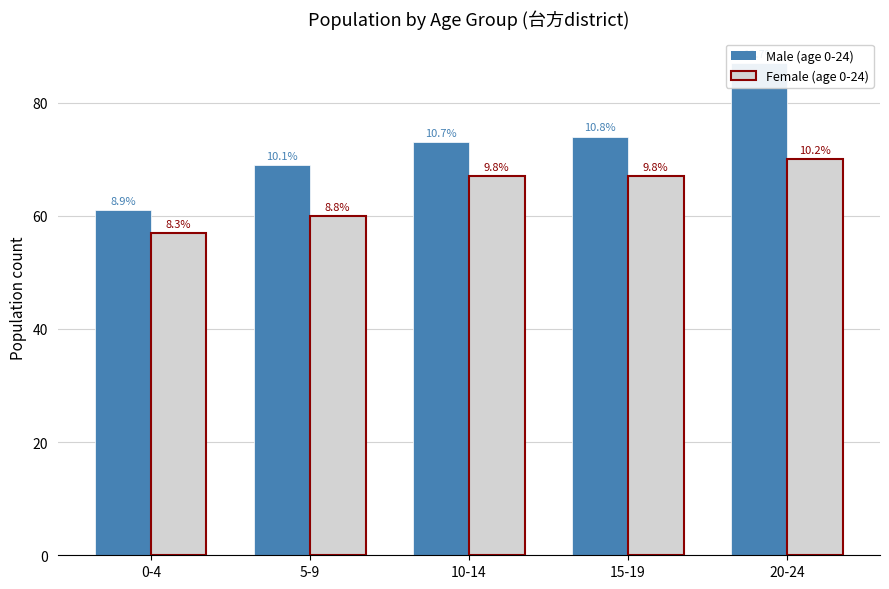

Between 15-19 and 10-14, which is larger?

15-19